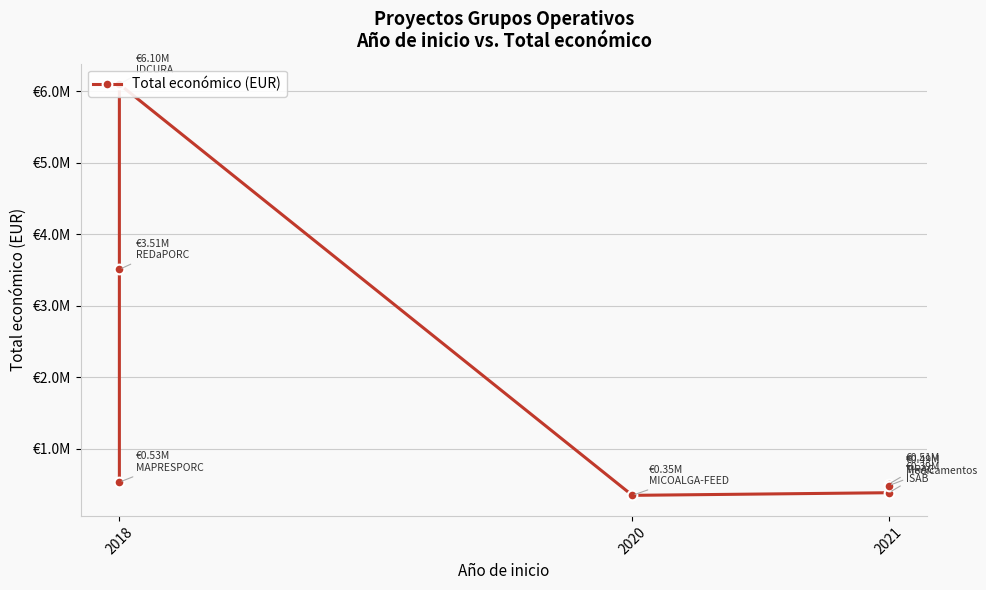

Is it true that the value at 2021 is 505519?

True